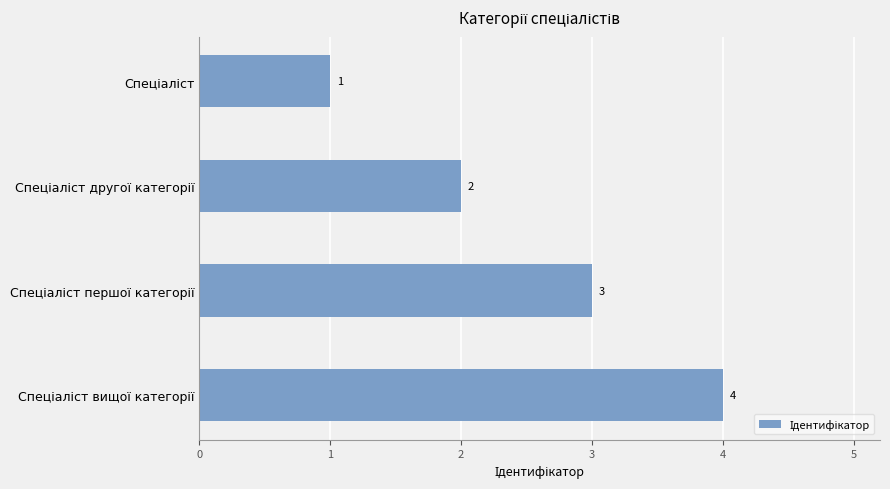

What is the difference between the maximum and minimum values?

3